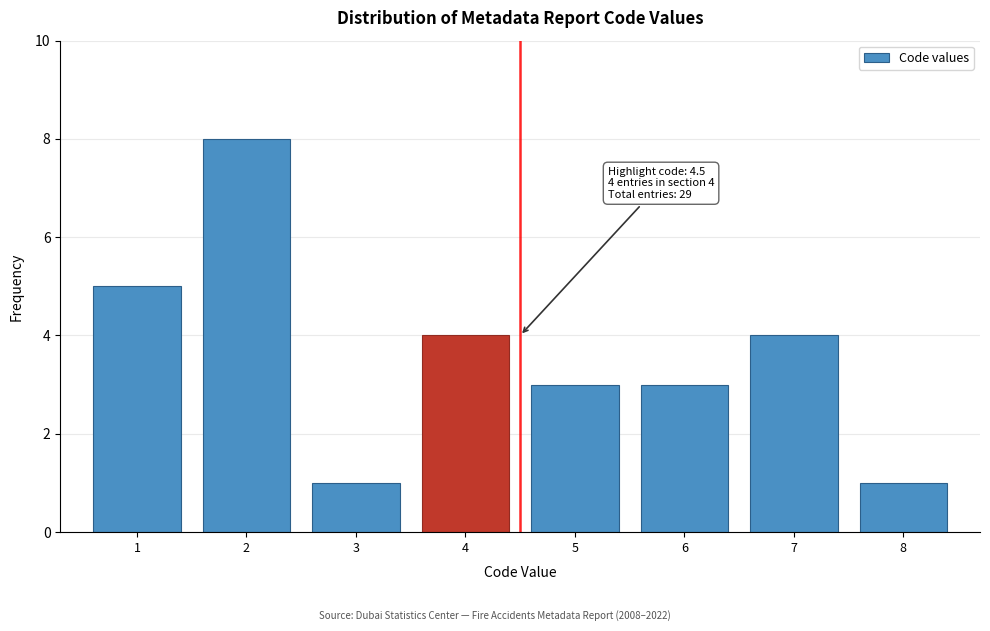

Over which range of the x-axis is the bar tallest?

1.5 to 2.5